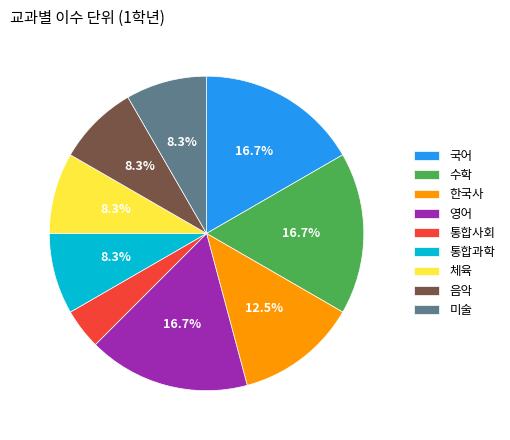

What is the smallest slice in the pie chart?

통합사회